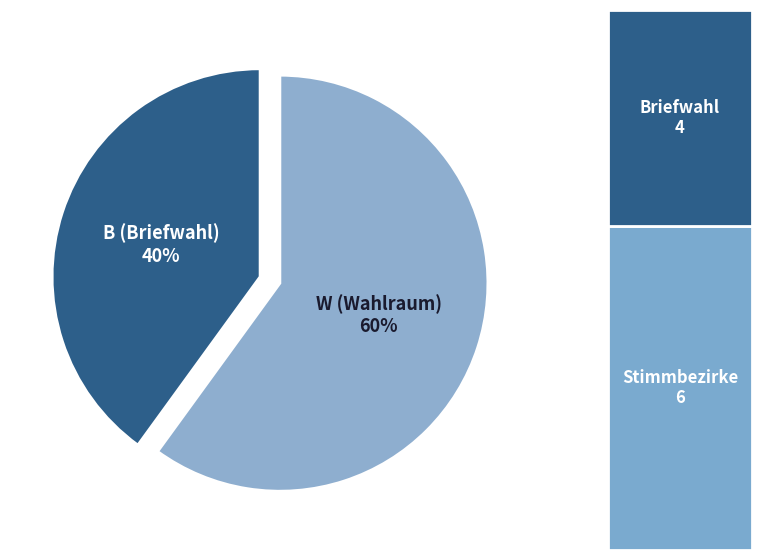

What is the ratio of the value at B (Briefwahl) to the value at W (Wahlraum)?

0.7